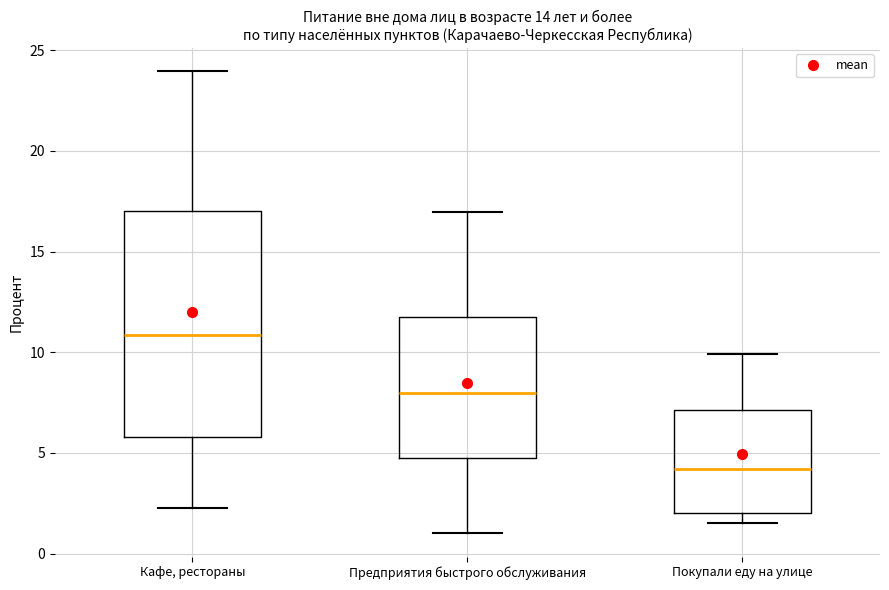

Where does the median line of the box for Кафе, рестораны sit on the y-axis? The values are not printed on the chart, so give them approximately, as read against the axis.

11.0